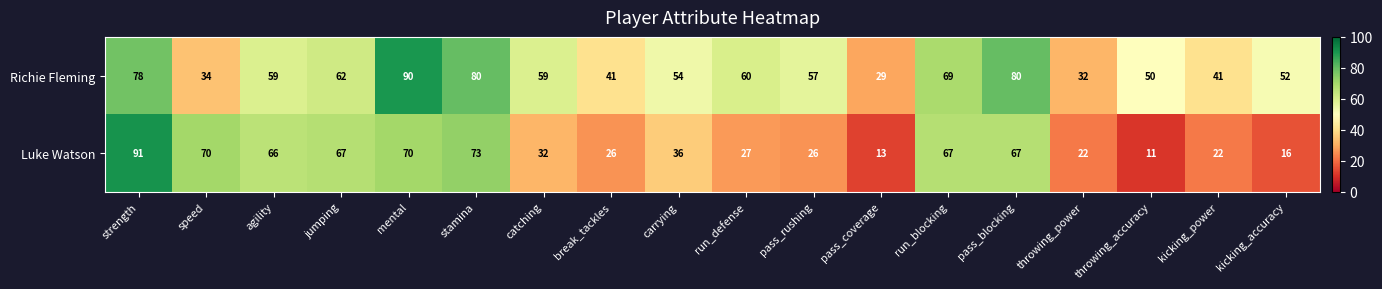

How many distinct data groups are displayed?

2